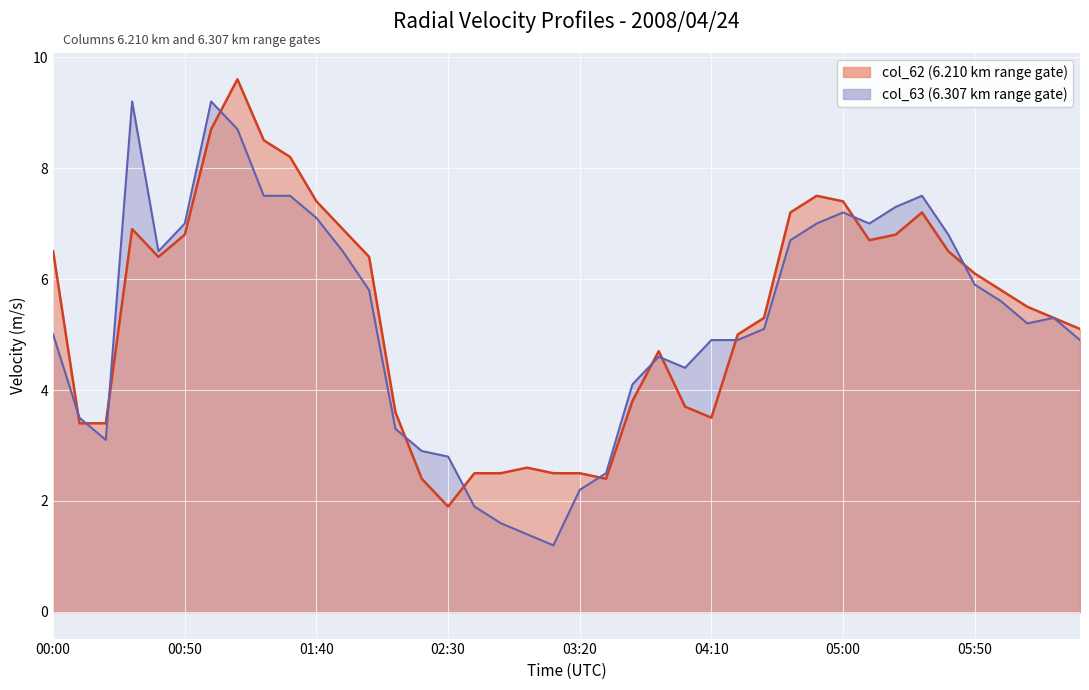

What is the average value of the col_63 series?

5.3